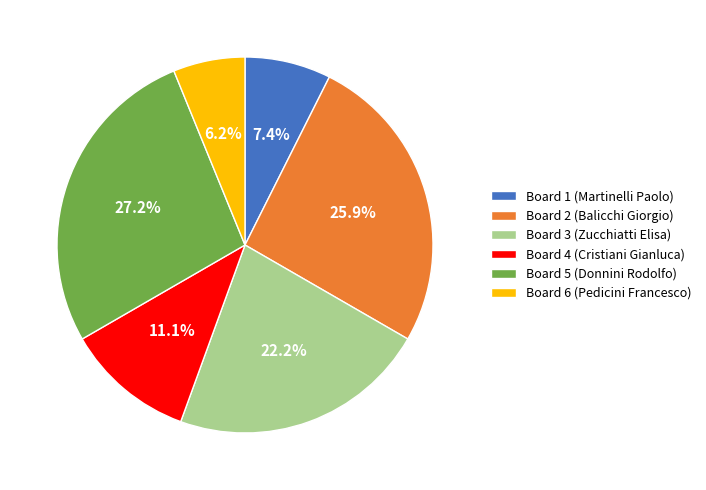

The Board 4 slice represents 11% of the pie. True or false?

True